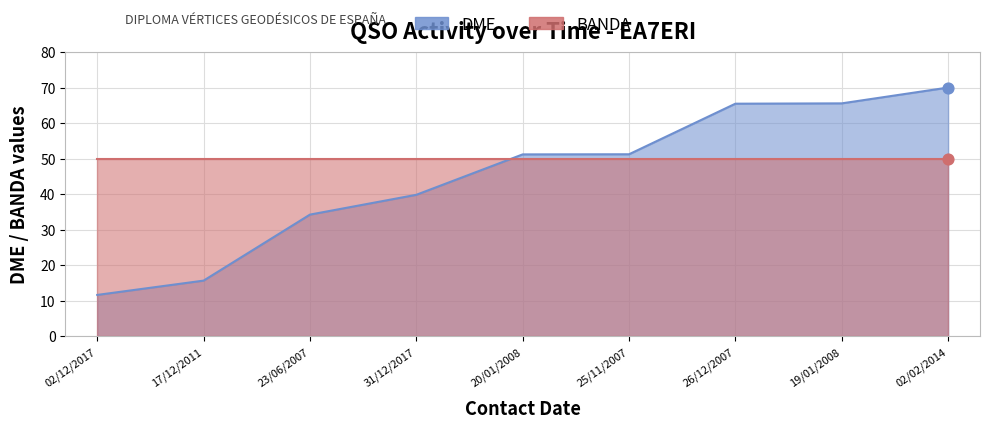

Approximately how many times larger is the value at 31/12/2017 compared to 26/12/2007?

0.6